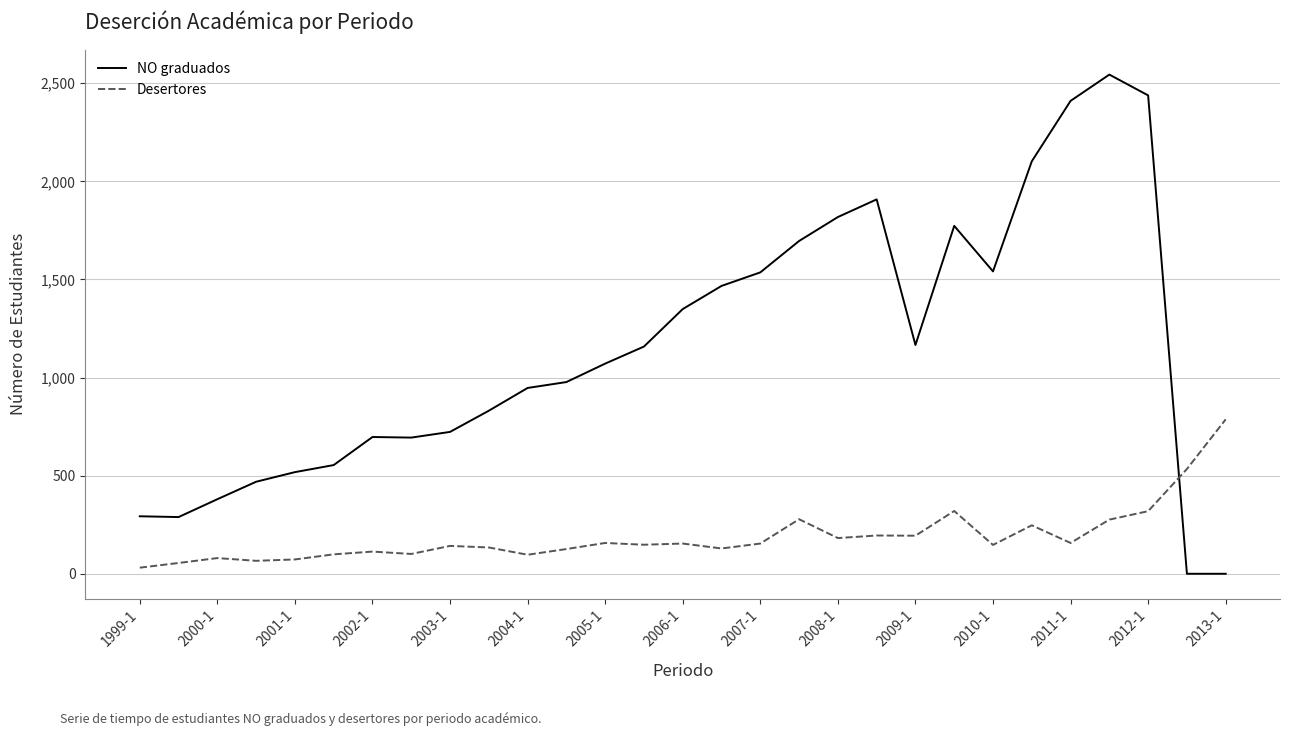

What is the difference between the maximum and minimum values in the NO graduados series?

2544